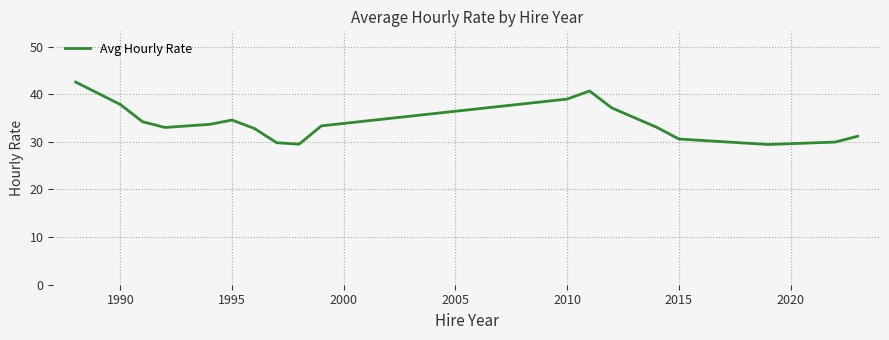

How many series are shown in this chart?

1